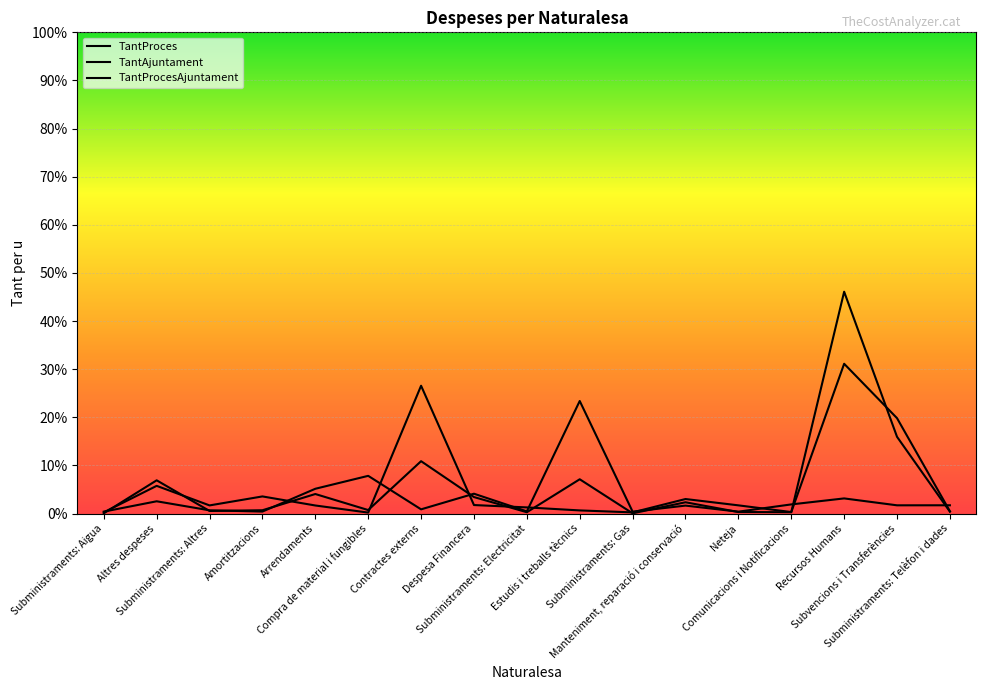

Which category has the lowest value in the TantProcesAjuntament series?

Neteja